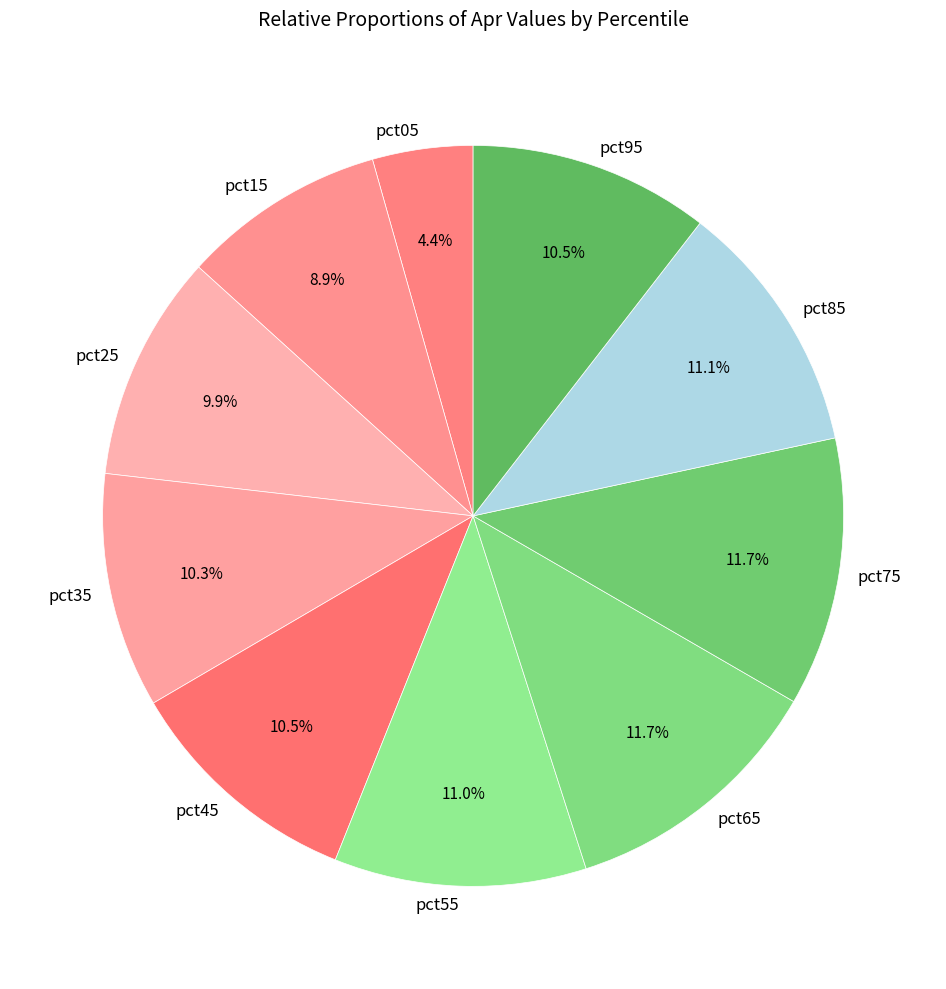

Is pct85 the majority of the pie?

No